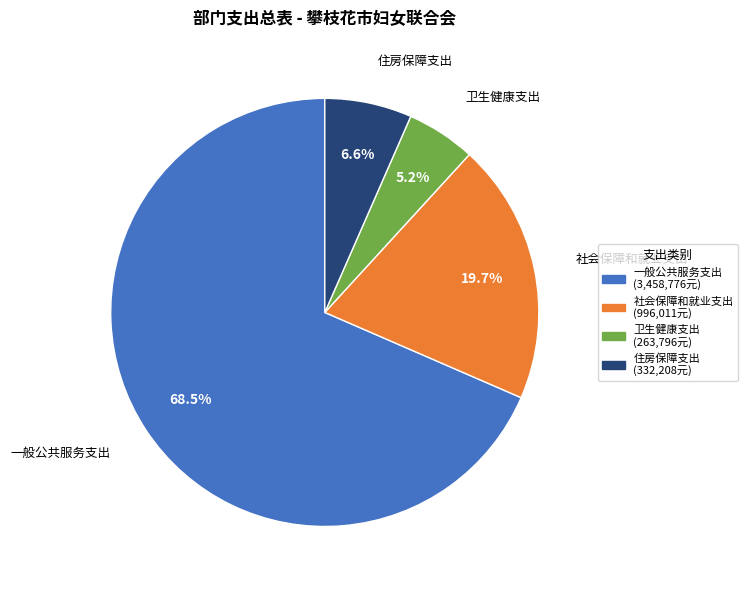

Which slice is the largest?

一般公共服务支出